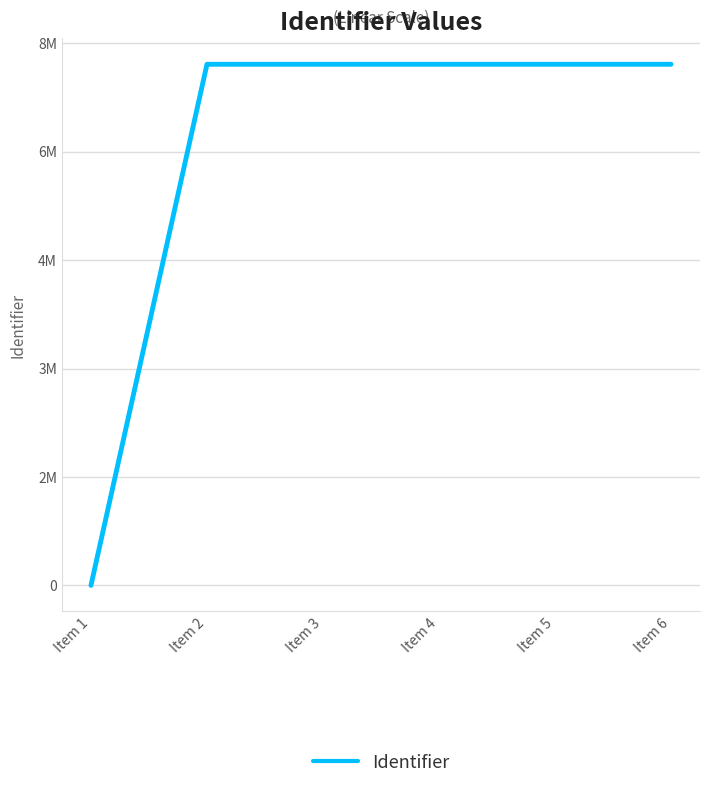

Does the chart have visible grid lines?

Yes